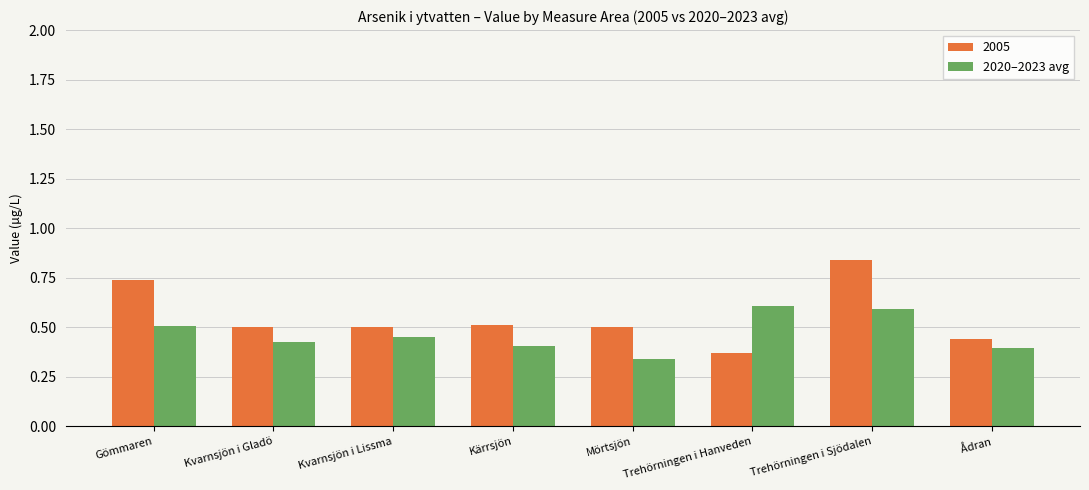

Rank the series by their average value, from highest to lowest.

2005, 2020–2023 avg